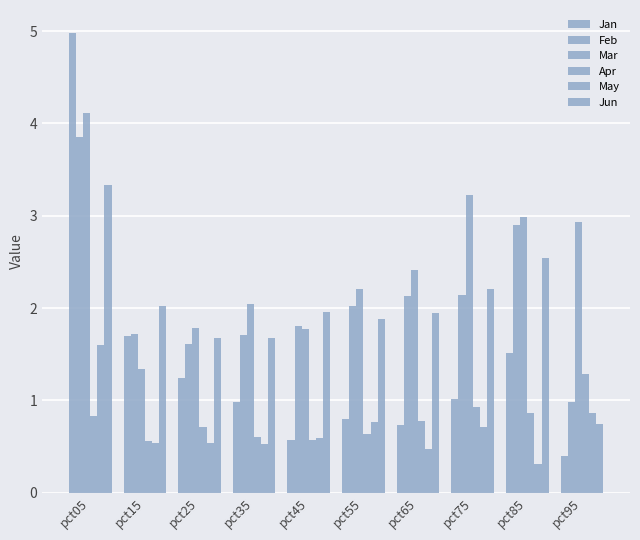

What is the maximum value shown in the chart?

5.0